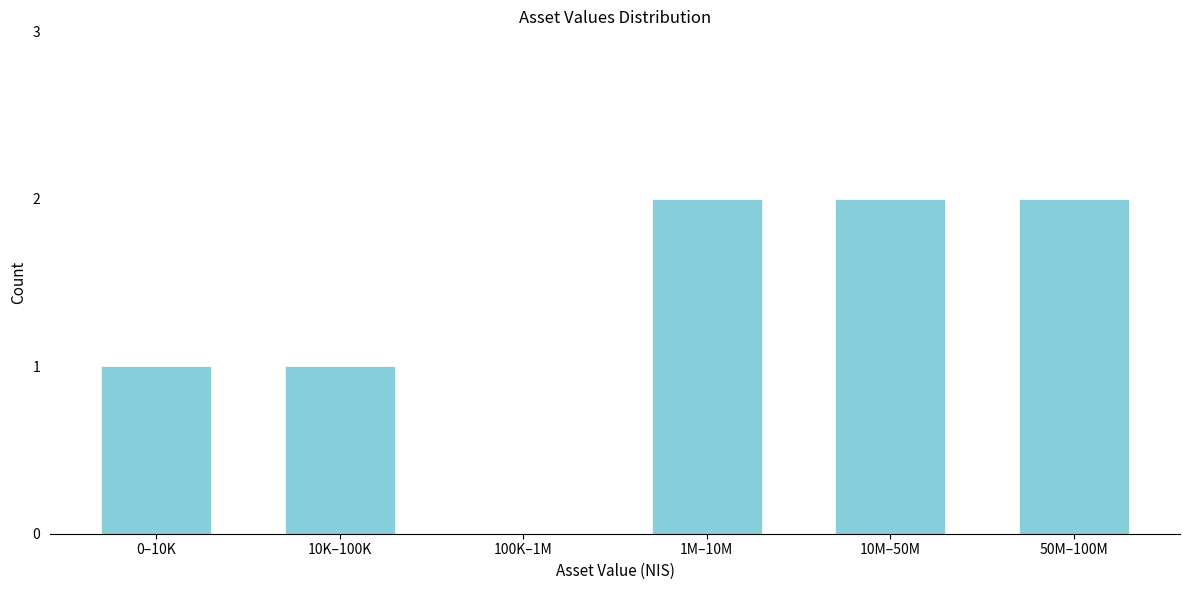

Reading left to right, transcribe all the data shown in this chart.

0–10K=1	10K–100K=1	100K–1M=0	1M–10M=2	10M–50M=2	50M–100M=2